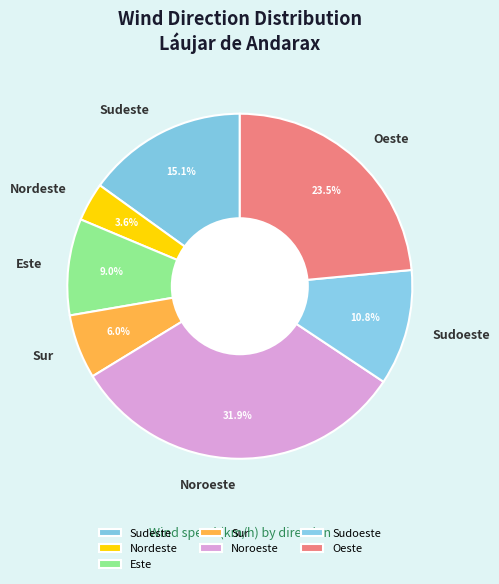

What is the total percentage of Sudeste and Noroeste?

47.0%